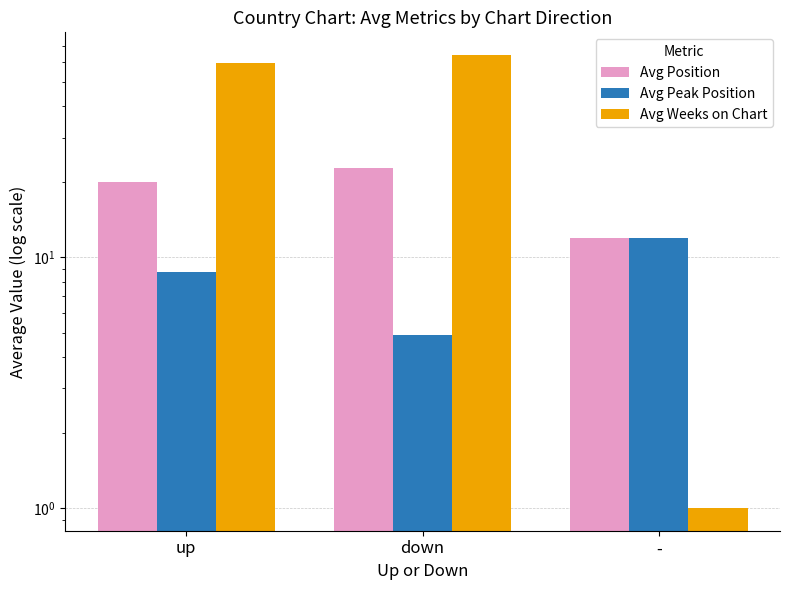

The Avg Position series shows 22.6 at down. True or false?

True